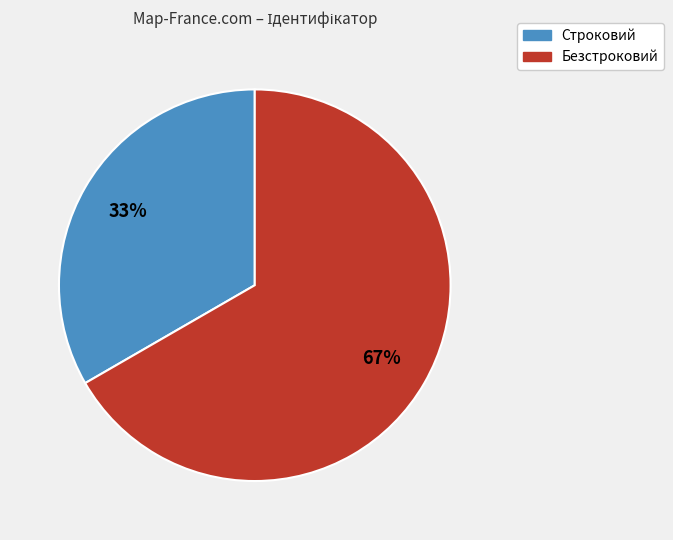

Rank the categories by value from highest to lowest.

Безстроковий, Строковий